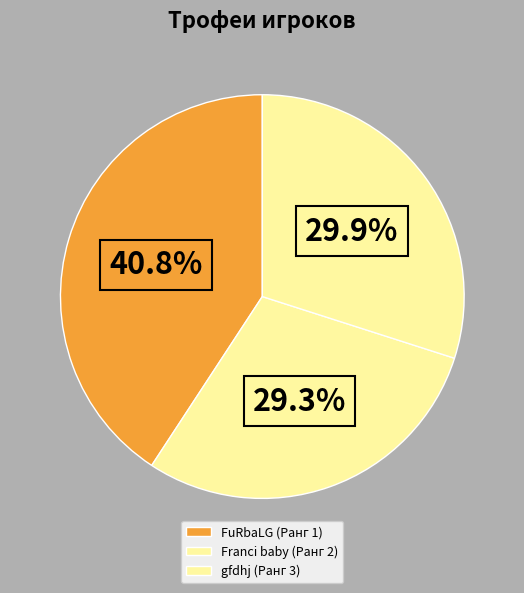

To the nearest percent, what percentage of the pie is Franci baby (Ранг 2)?

29%